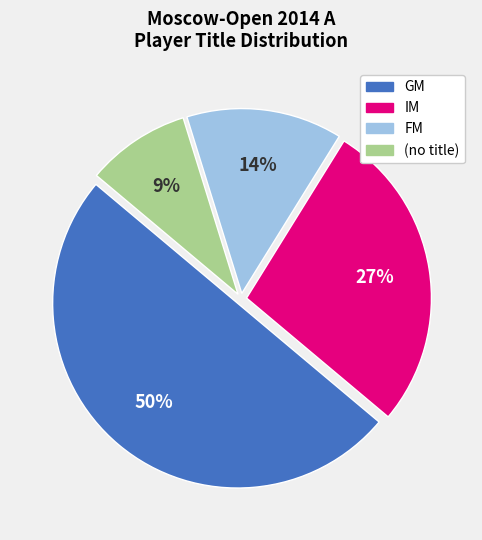

To the nearest percent, what is the difference between the largest and smallest slice percentages?

41%